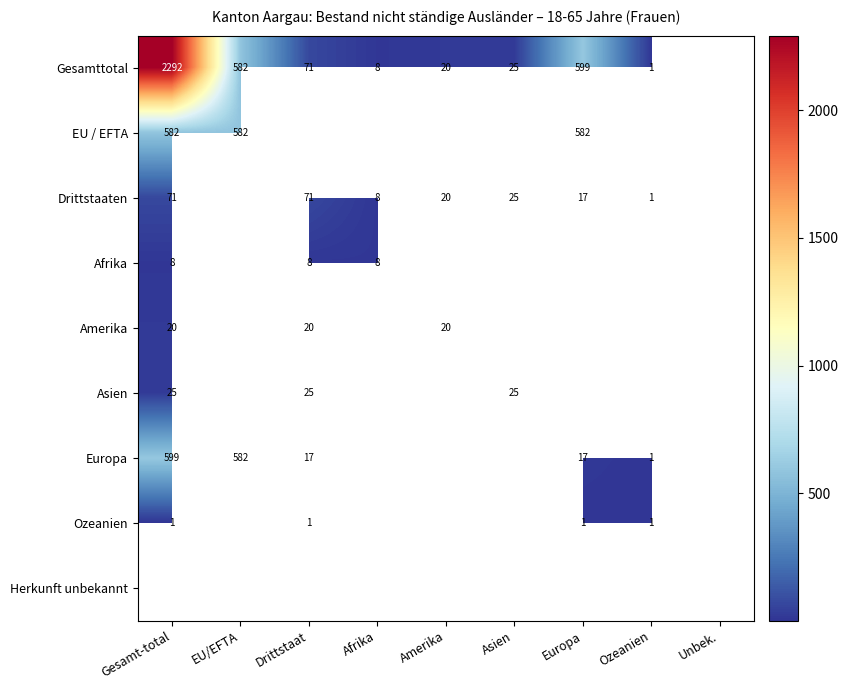

What is the sum of the Drittstaaten values at Europa and Gesamt-total?

88